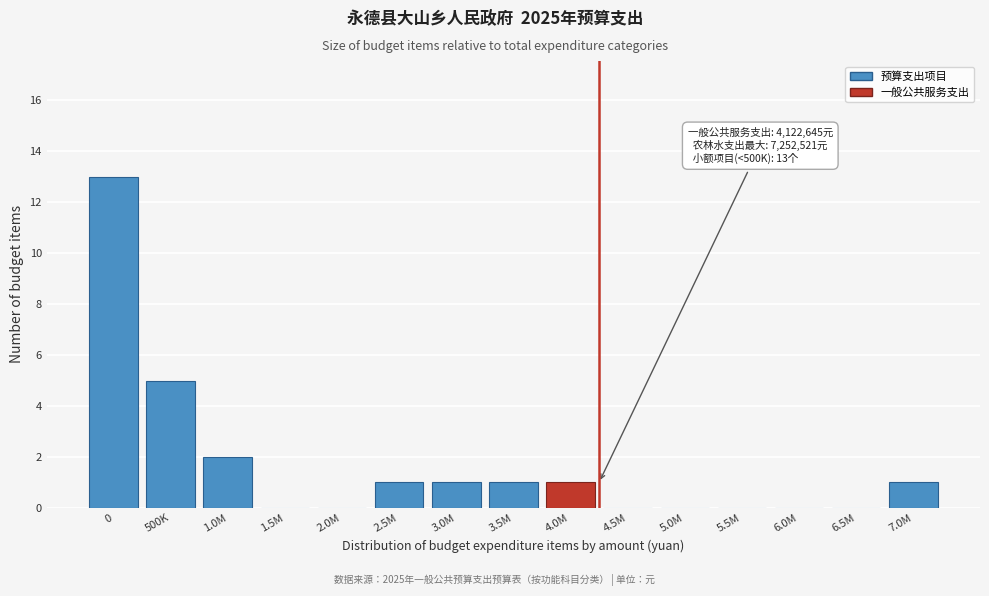

Reading left to right, list all the values displayed in this chart.

0=13	500K=5	1.0M=2	1.5M=0	2.0M=0	2.5M=1	3.0M=1	3.5M=1	4.0M=1	4.5M=0	5.0M=0	5.5M=0	6.0M=0	6.5M=0	7.0M=1